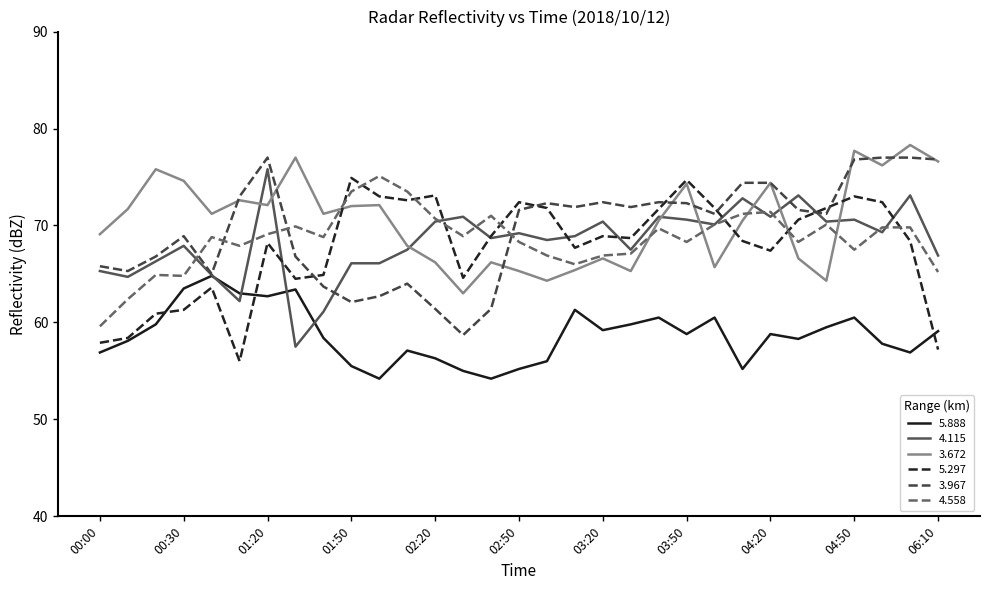

True or false: 3.672 and 5.888 intersect in this chart.

False